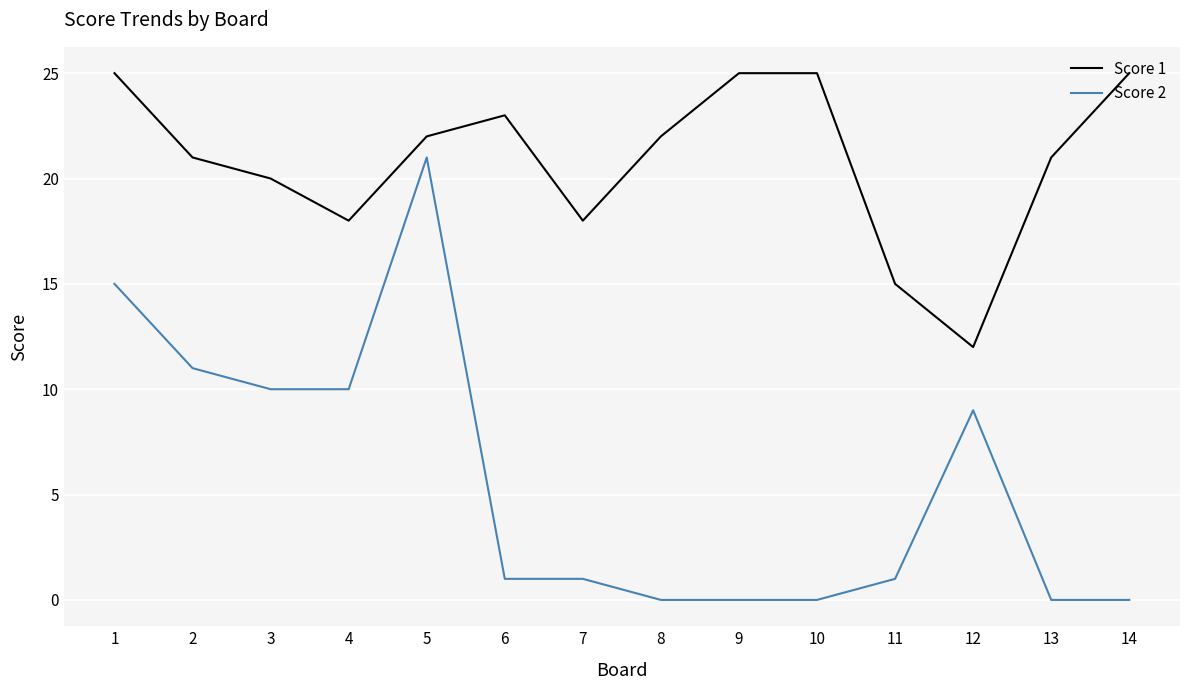

How many distinct data groups are displayed?

2